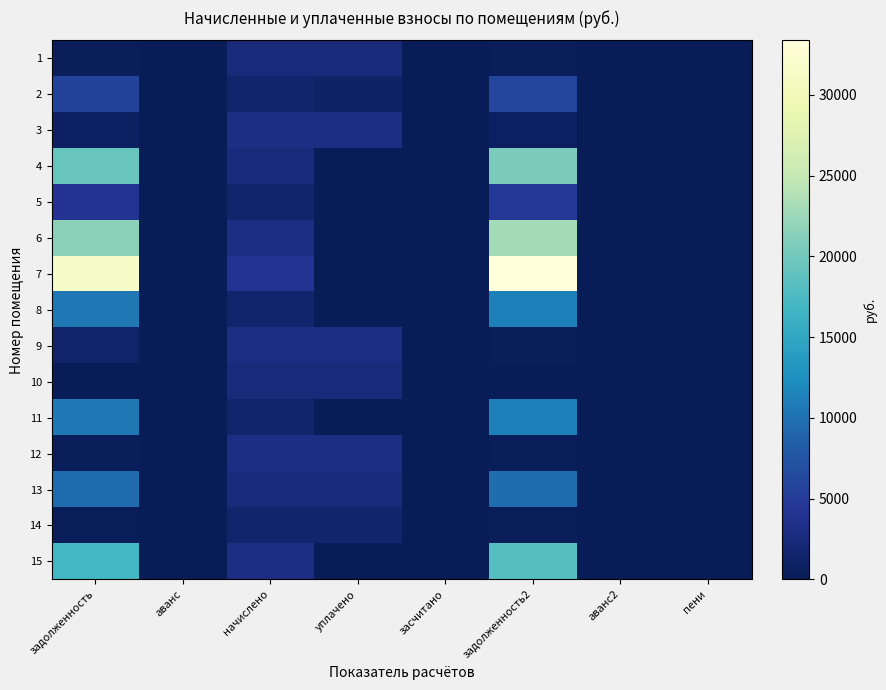

At how many categories does at least one series exceed 5596?

2